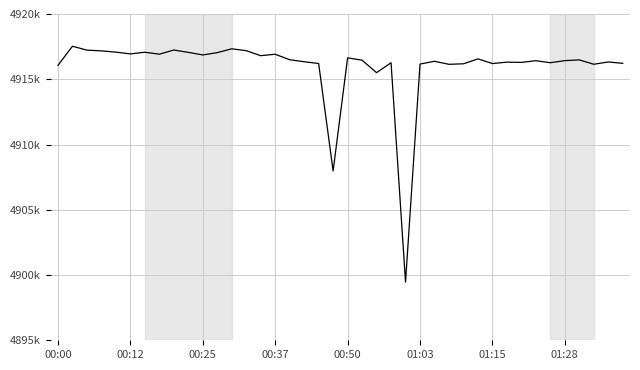

Is this an area chart (filled region under the line)?

No